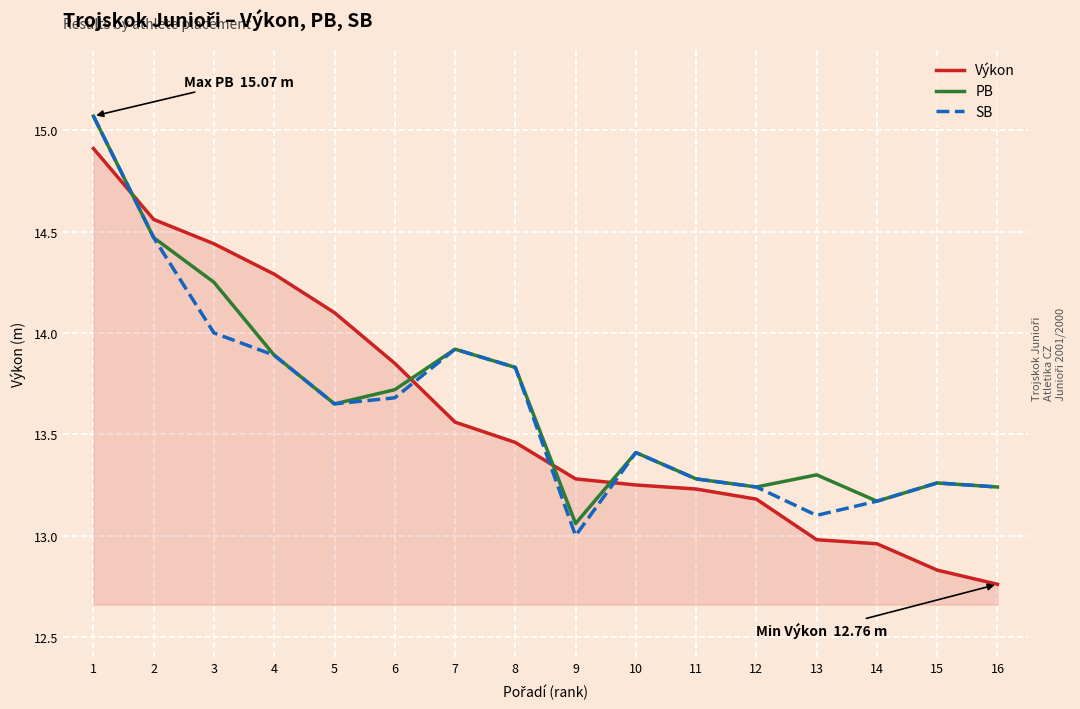

At 3, list the series in order from largest to smallest.

Výkon, PB, SB